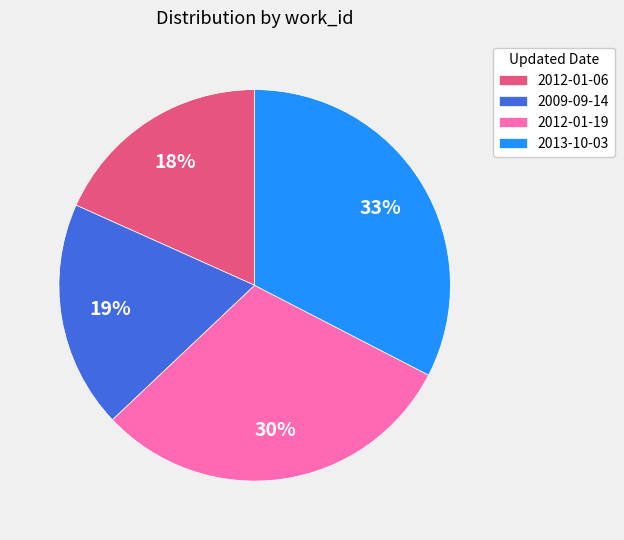

To the nearest percent, what is the combined percentage of 2012-01-19 and 2009-09-14?

49%